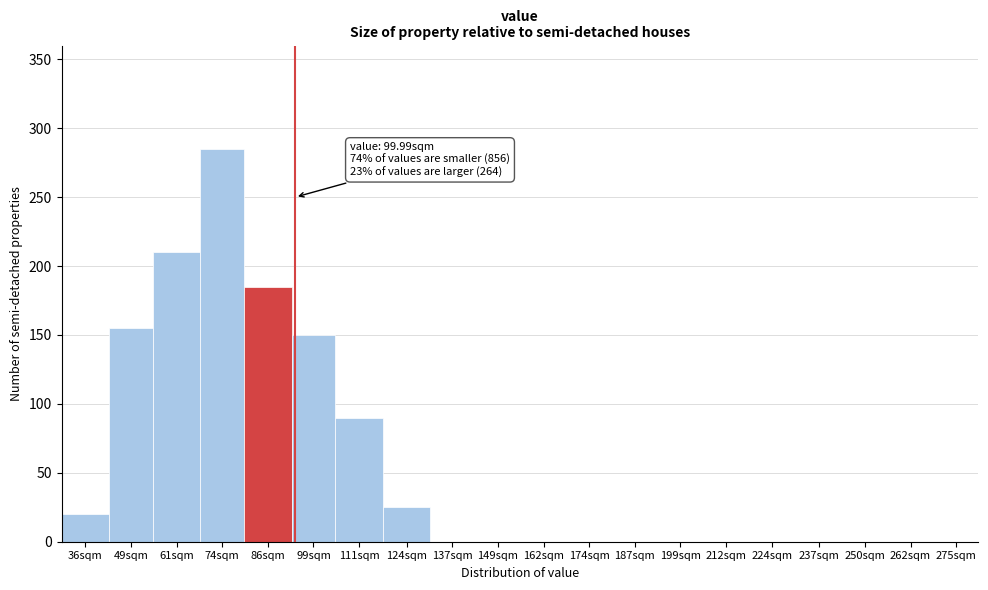

Reading left to right, what are all the values shown in this chart?

36sqm=20	49sqm=155	61sqm=210	74sqm=285	86sqm=185	99sqm=150	111sqm=90	124sqm=25	137sqm=0	149sqm=0	162sqm=0	174sqm=0	187sqm=0	199sqm=0	212sqm=0	224sqm=0	237sqm=0	250sqm=0	262sqm=0	275sqm=0